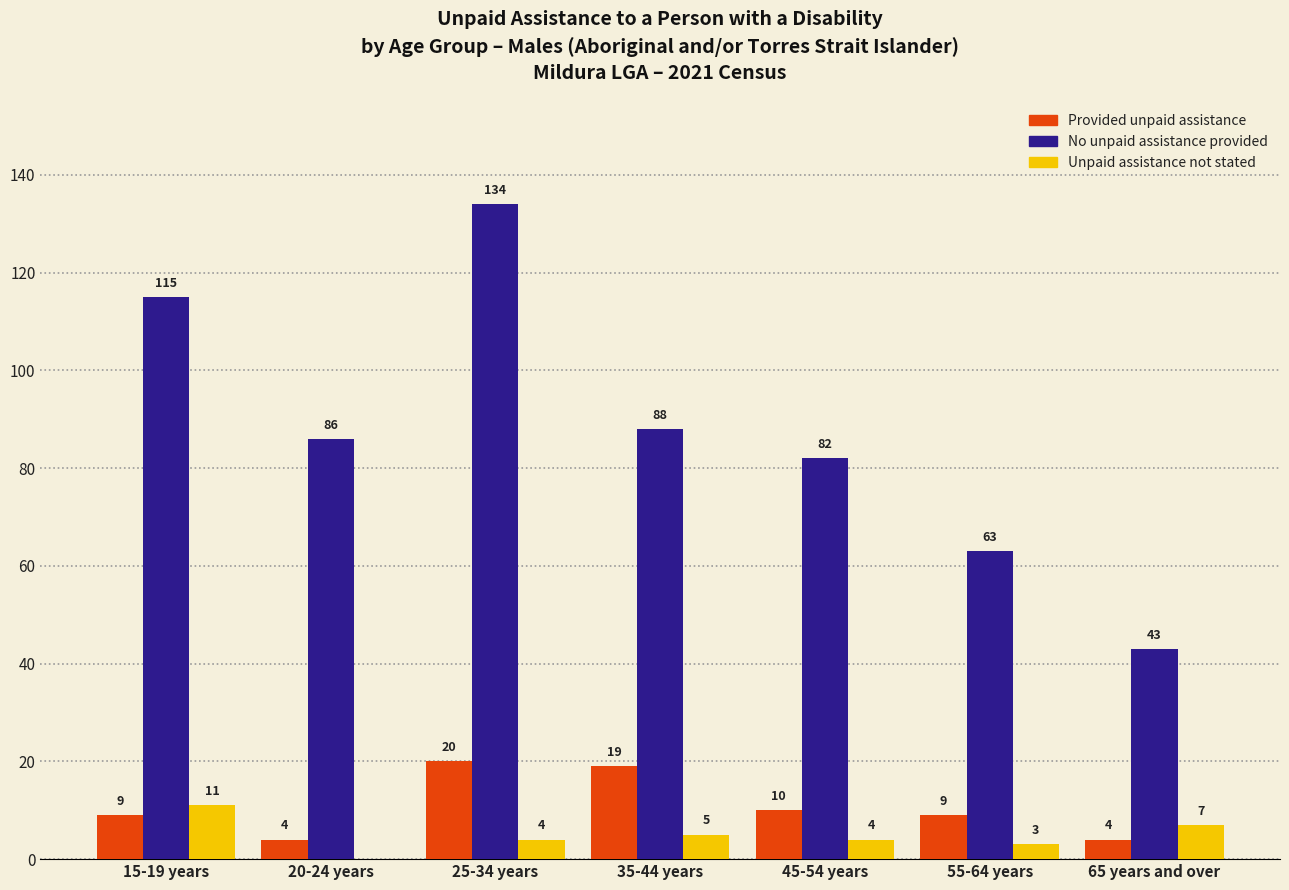

The value of Unpaid assistance not stated at 25-34 years is 4. True or false?

True